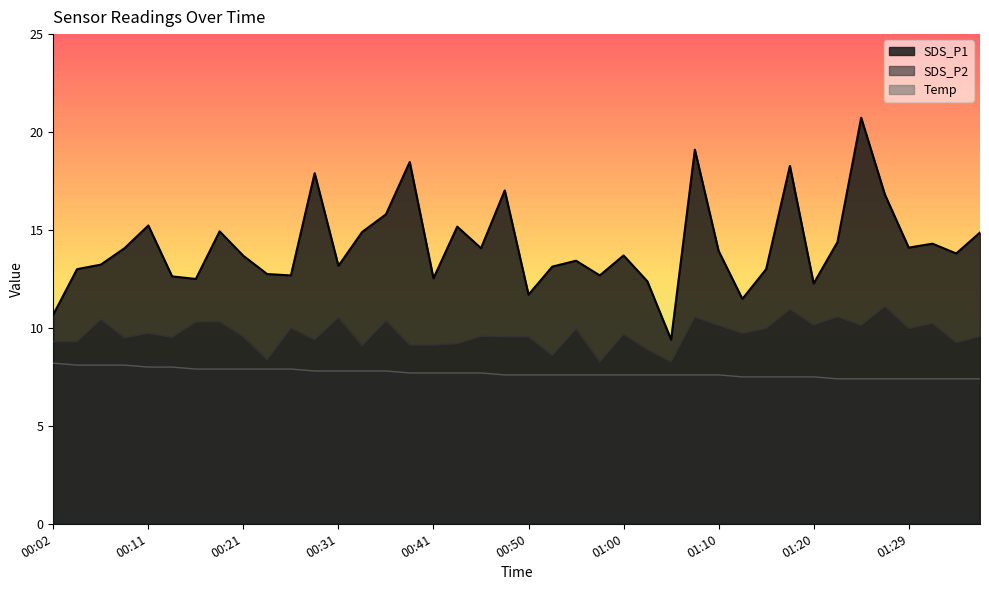

Which category has the highest value across all series?

01:24